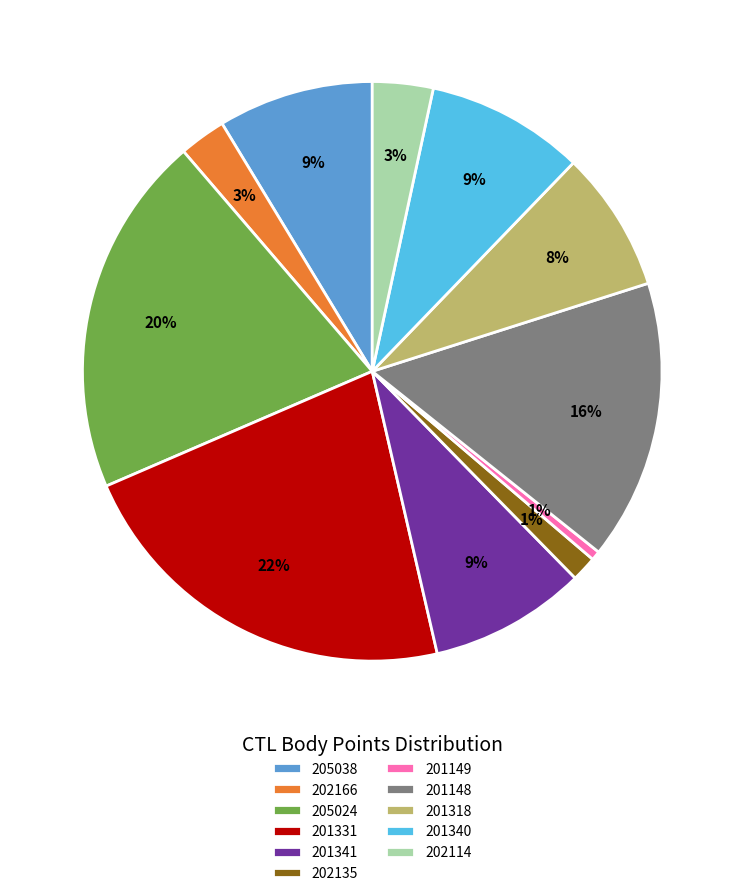

To the nearest percent, what is the difference between the 201331 and 202114 slice percentages?

19%